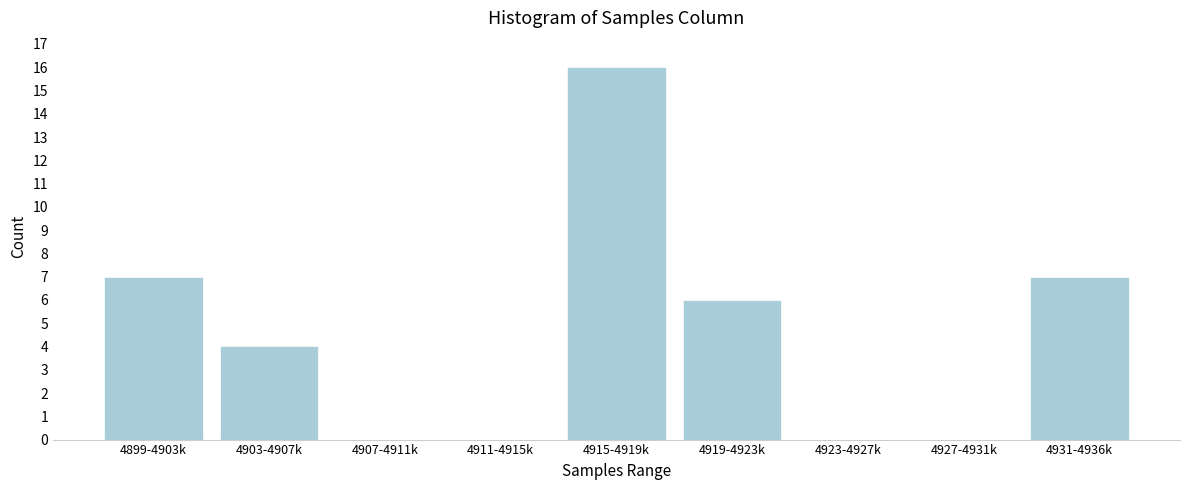

Reading left to right, list all the values displayed in this chart.

4899-4903k=7	4903-4907k=4	4907-4911k=0	4911-4915k=0	4915-4919k=16	4919-4923k=6	4923-4927k=0	4927-4931k=0	4931-4936k=7